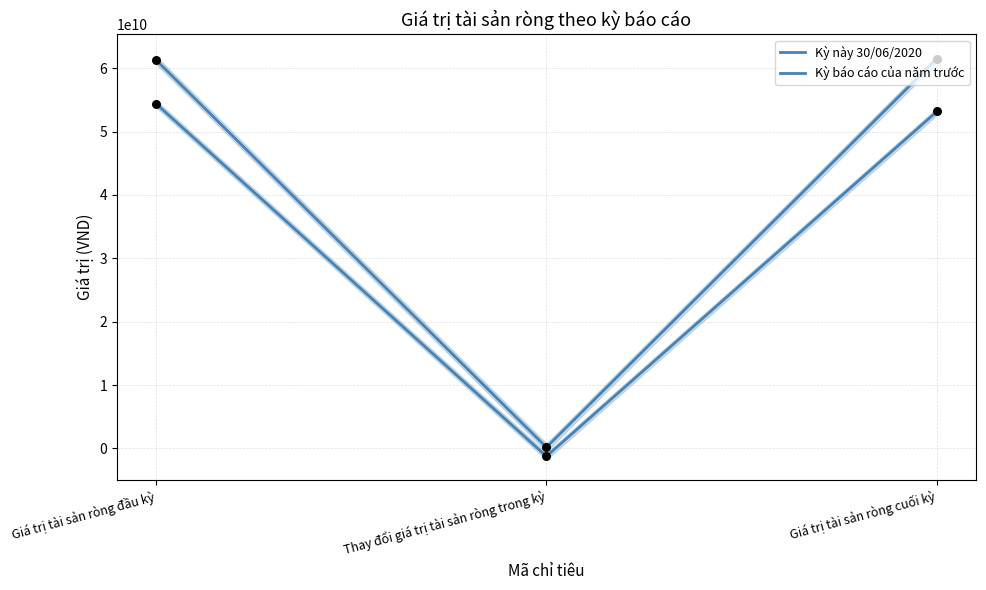

Is the value of Kỳ này 30/06/2020 at Giá trị tài sản ròng đầu kỳ greater than the value of Kỳ báo cáo của năm trước at Giá trị tài sản ròng cuối kỳ?

No